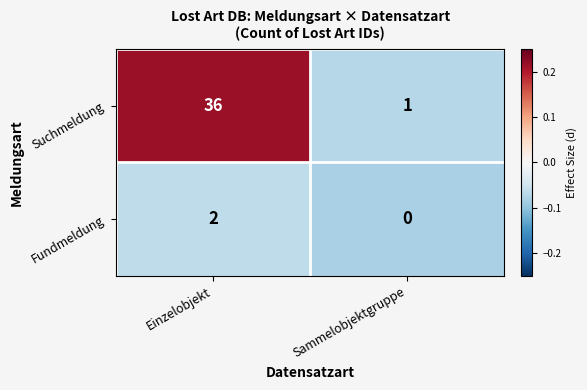

Reading left to right, what are all the values shown in this chart?

Suchmeldung: Einzelobjekt=36	Sammelobjektgruppe=1
Fundmeldung: Einzelobjekt=2	Sammelobjektgruppe=0